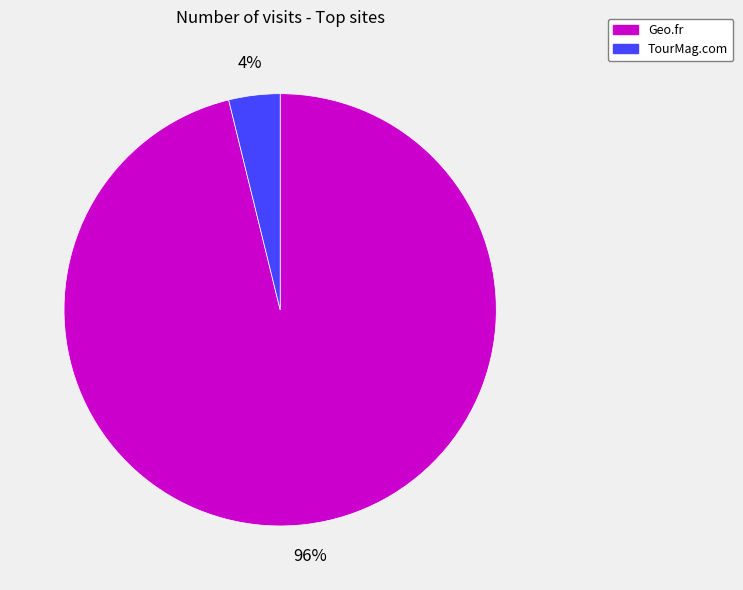

What is the smallest slice in the pie chart?

TourMag.com